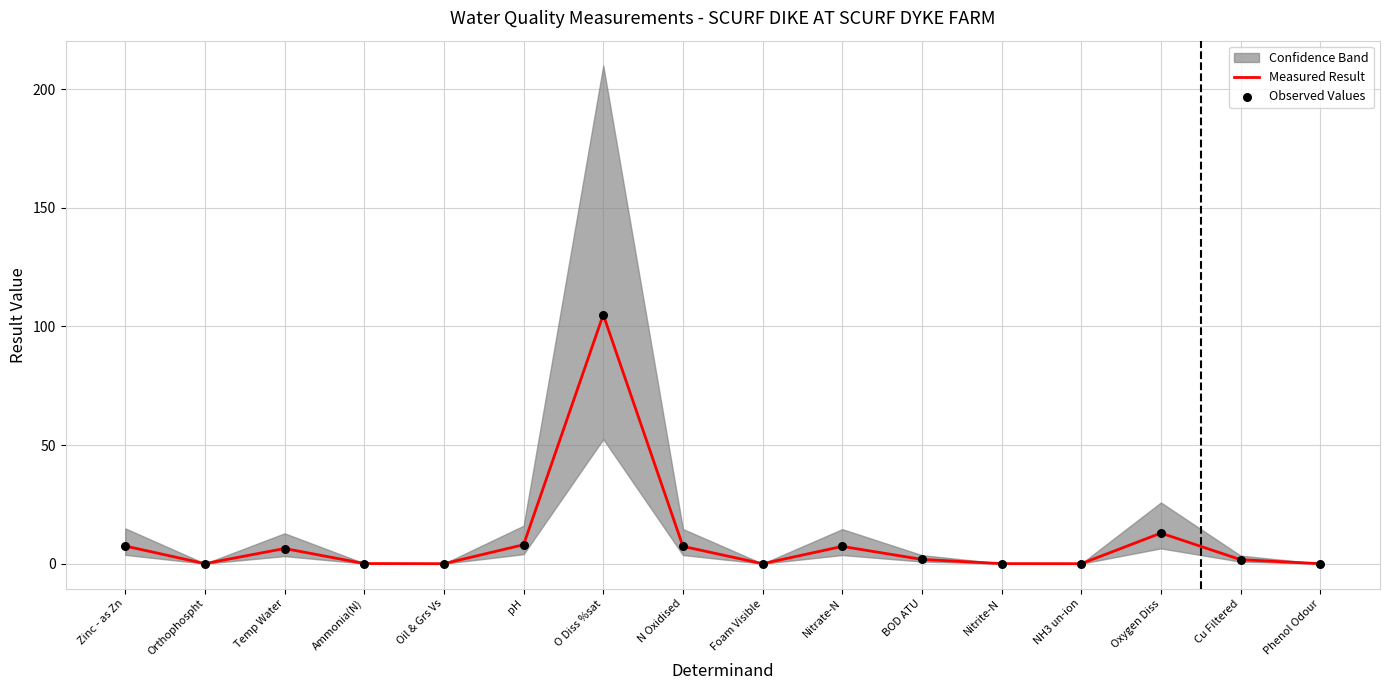

Which series has the largest total across all categories?

Measured Result